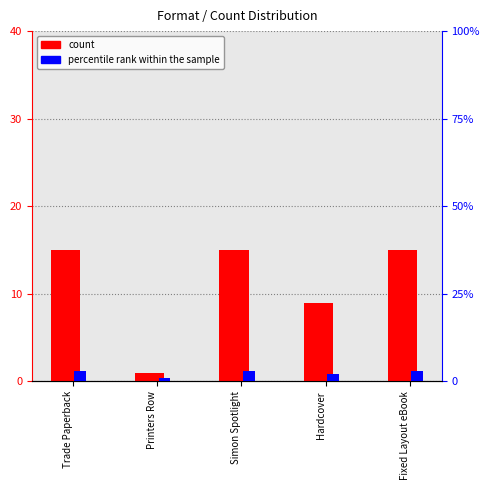

List the series in order of their overall mean, highest first.

count, percentile rank within the sample